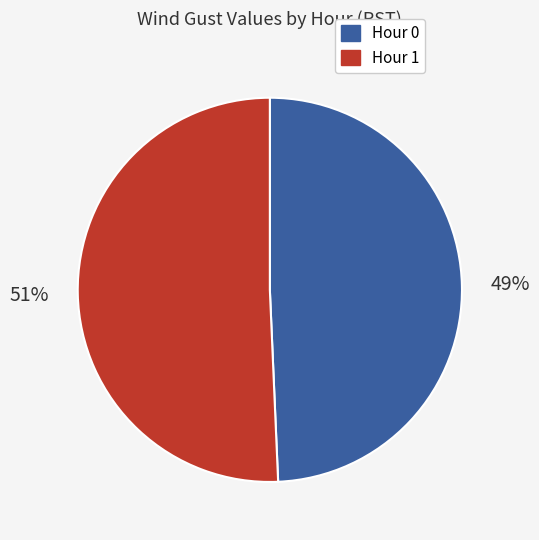

How many segments does this pie chart have?

2